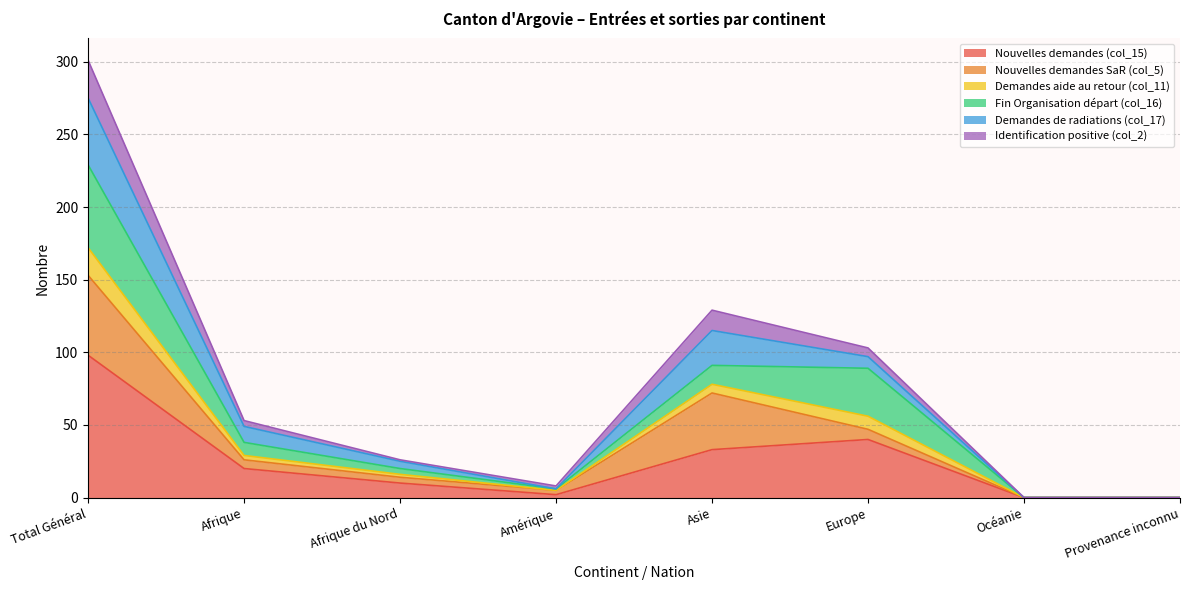

Is it true that Nouvelles demandes (col_15) equals 33 at Asie?

True